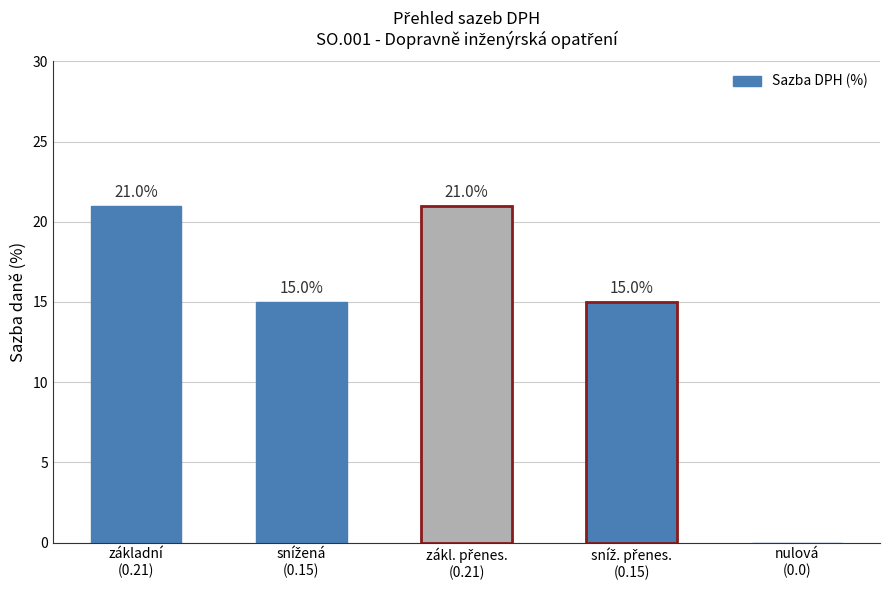

What is the sum of all values?

72